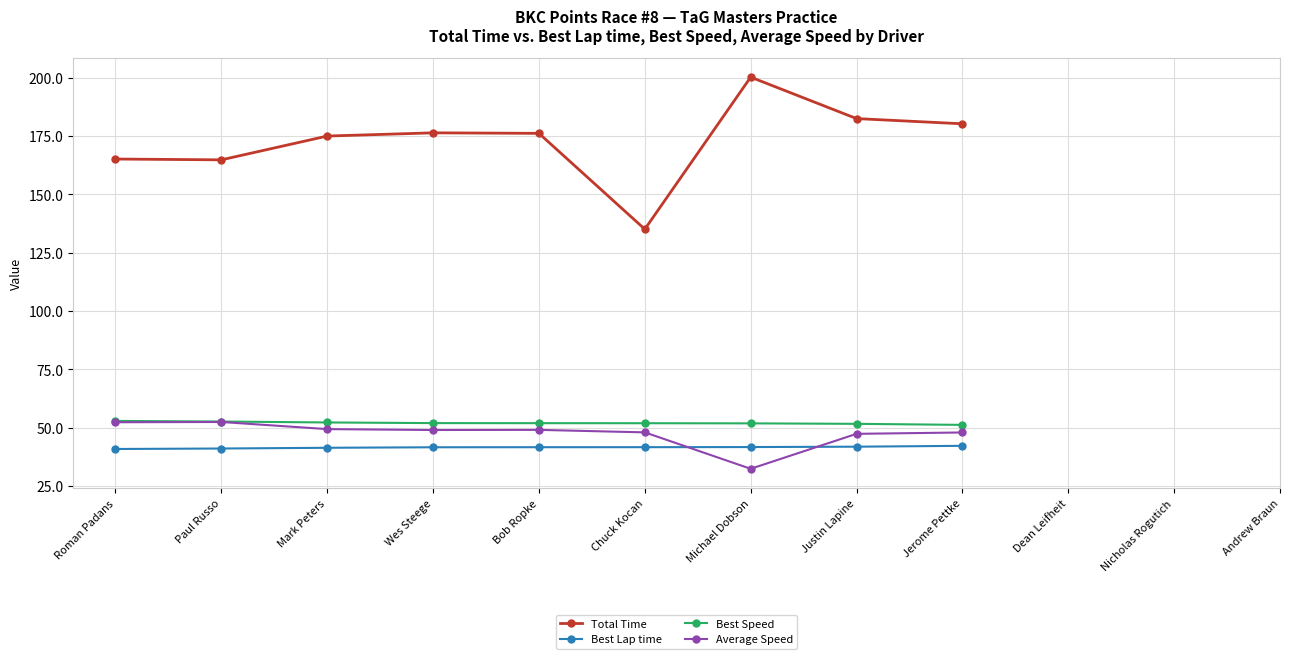

Which series changed the most between Mark Peters and Michael Dobson?

Total Time